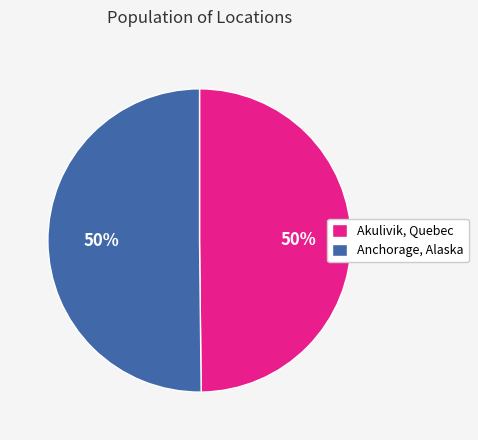

How many slices are in this pie chart?

2